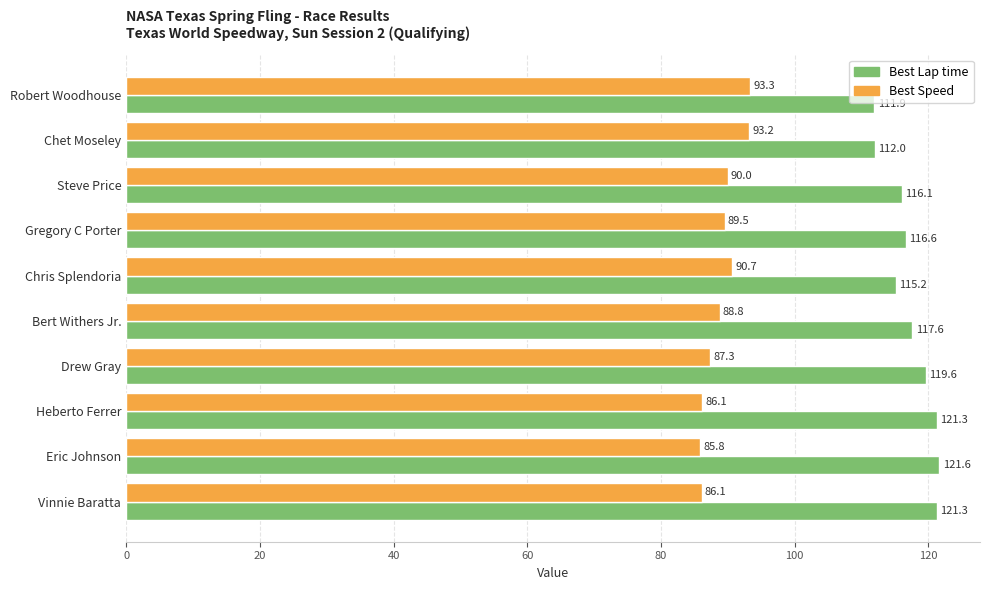

What is the difference between the maximum and minimum values in the Best Speed series?

7.5